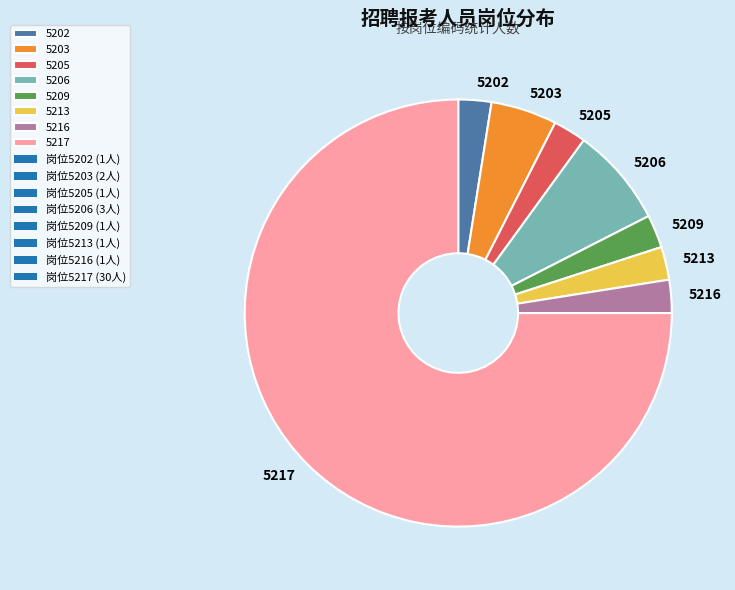

Does any single category account for the majority?

Yes